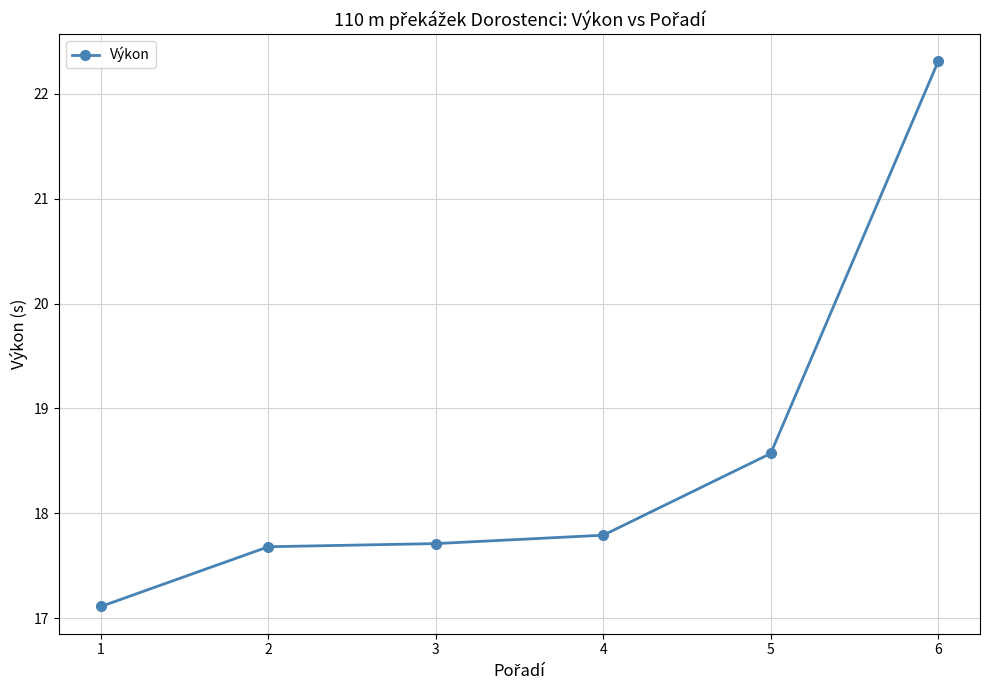

What is the minimum value shown in the chart?

17.1